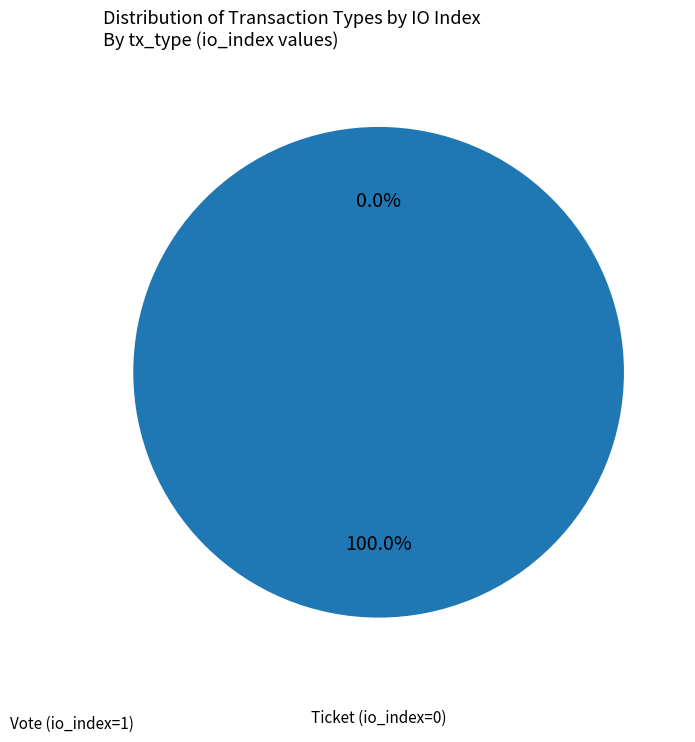

What is the change in value from Vote (io_index=1) to Ticket (io_index=0)?

-1